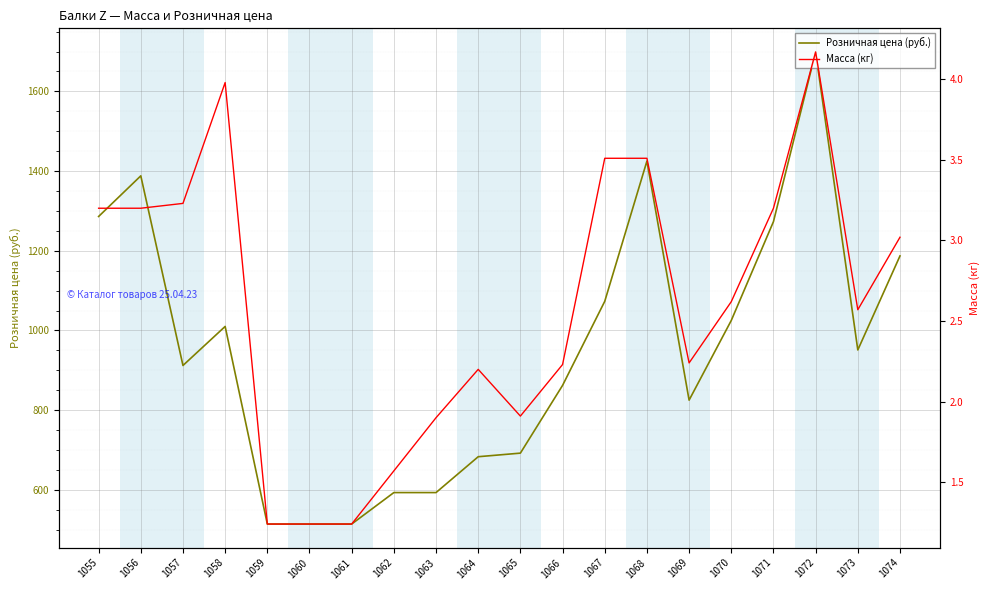

At which label is Розничная цена (руб.) closest to 1106?

1067